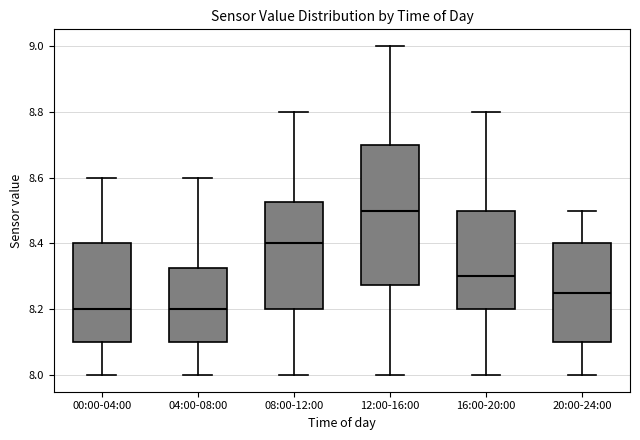

Reading left to right, read every box against the y-axis: the position of its median line, the range the box covers, and the ends of its whiskers. The values are not printed on the chart, so give them approximately, as read against the axis.

00:00-04:00: median 8.20, box 8.10 to 8.40, whiskers 8.00 to 8.60
04:00-08:00: median 8.20, box 8.10 to 8.32, whiskers 8.00 to 8.60
08:00-12:00: median 8.40, box 8.20 to 8.52, whiskers 8.00 to 8.80
12:00-16:00: median 8.50, box 8.28 to 8.70, whiskers 8.00 to 9.00
16:00-20:00: median 8.30, box 8.20 to 8.50, whiskers 8.00 to 8.80
20:00-24:00: median 8.26, box 8.10 to 8.40, whiskers 8.00 to 8.50